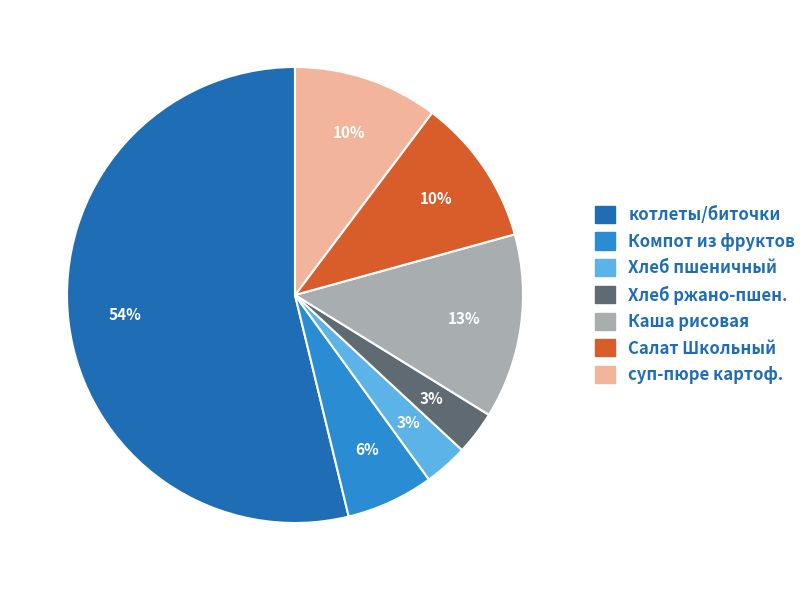

To the nearest percent, what is the average slice percentage?

14%